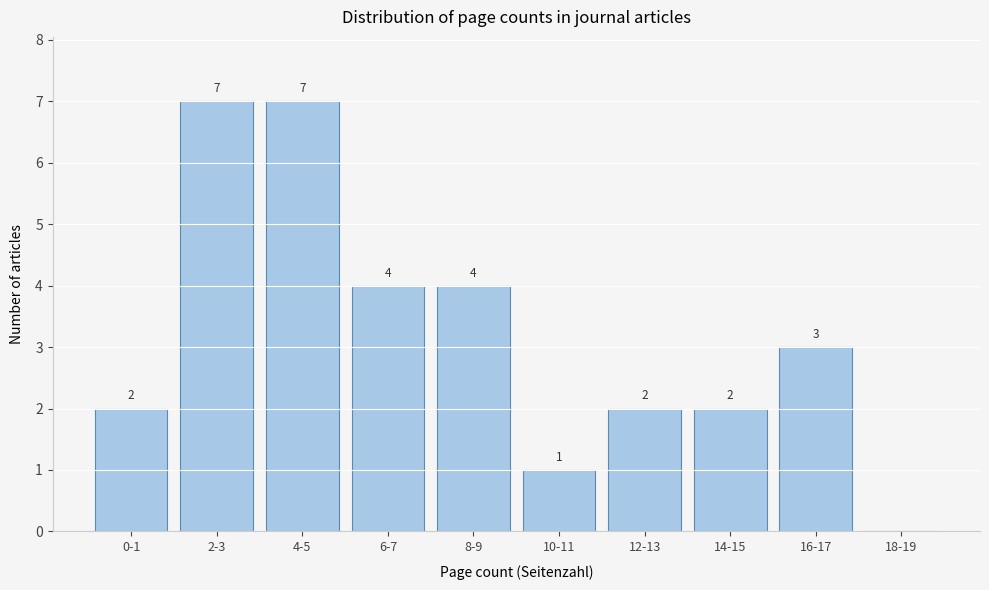

Reading left to right, transcribe all the data shown in this chart.

0-1=2	2-3=7	4-5=7	6-7=4	8-9=4	10-11=1	12-13=2	14-15=2	16-17=3	18-19=0